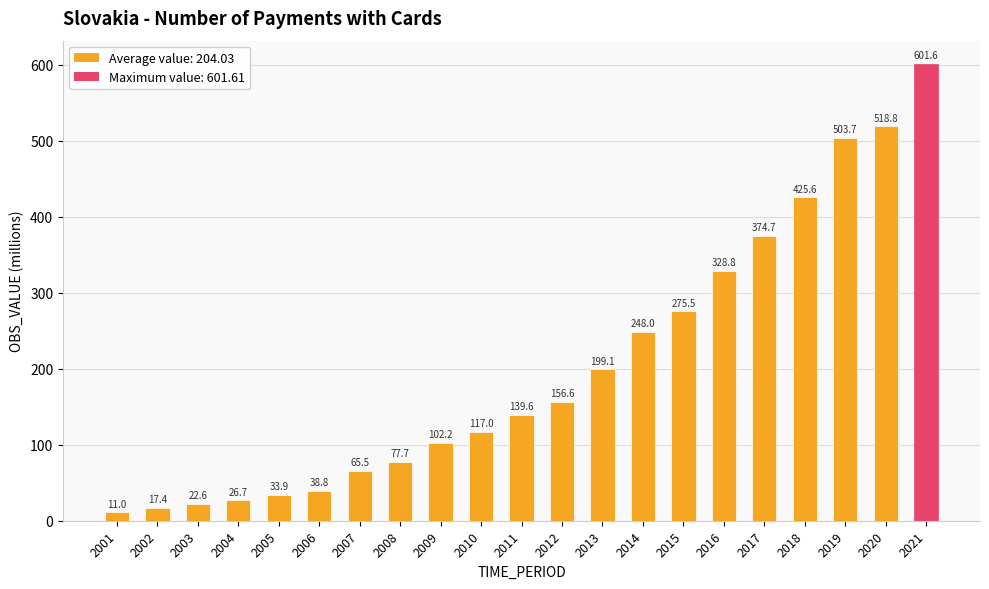

What is the difference between the values at 2001 and 2011?

128.6